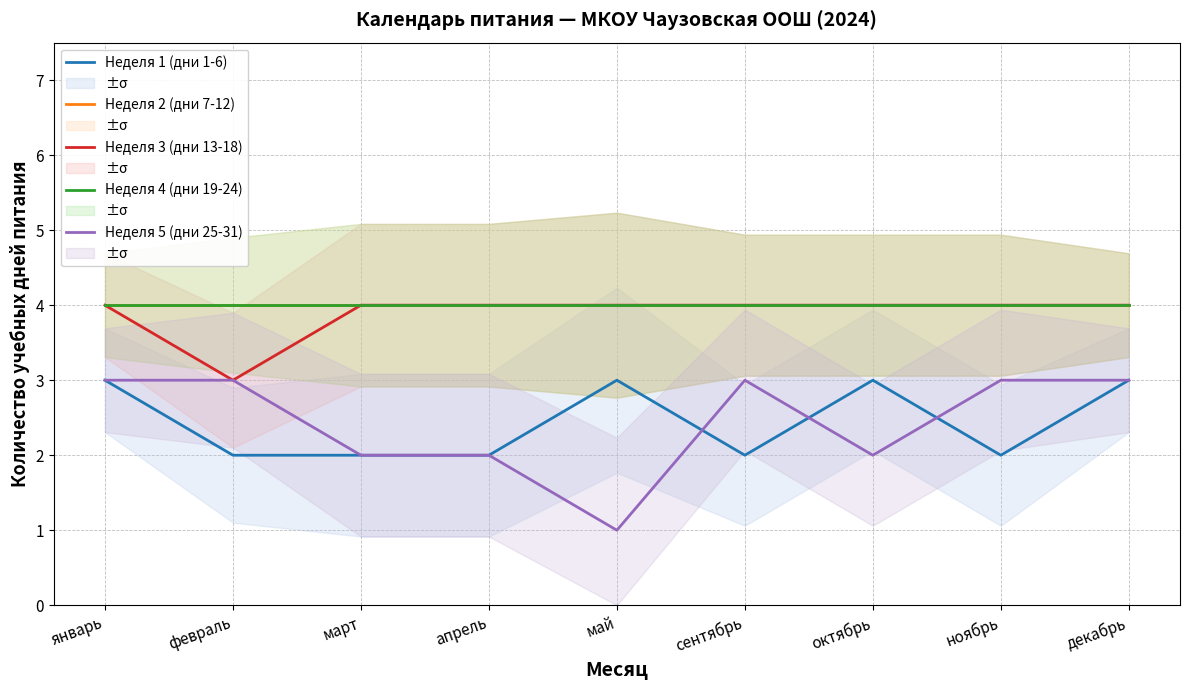

What position from the left is декабрь?

9